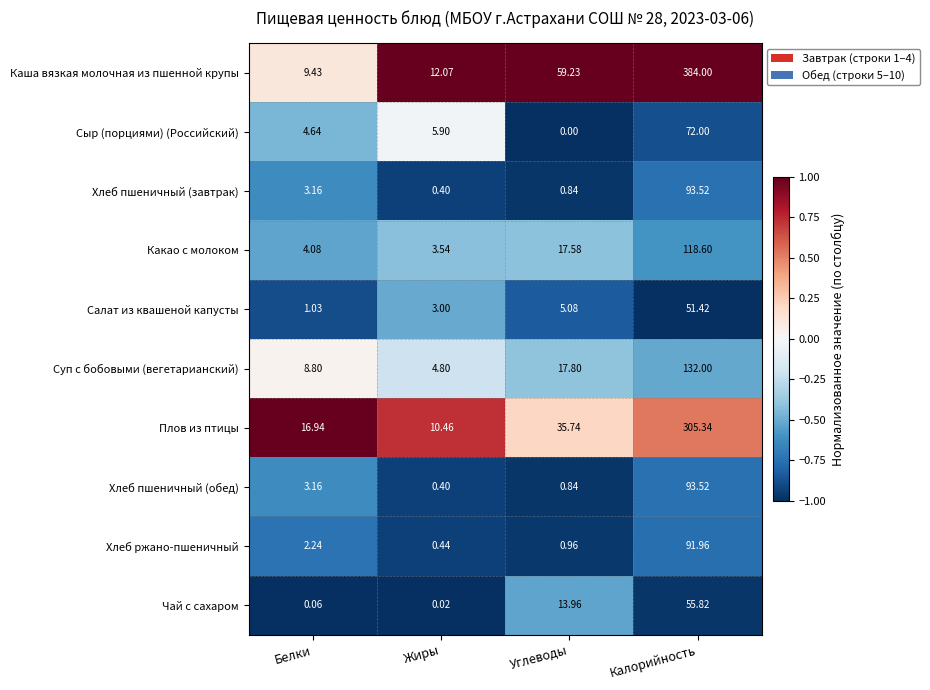

List the labels in order of Плов из птицы value, smallest first.

Жиры, Белки, Углеводы, Калорийность